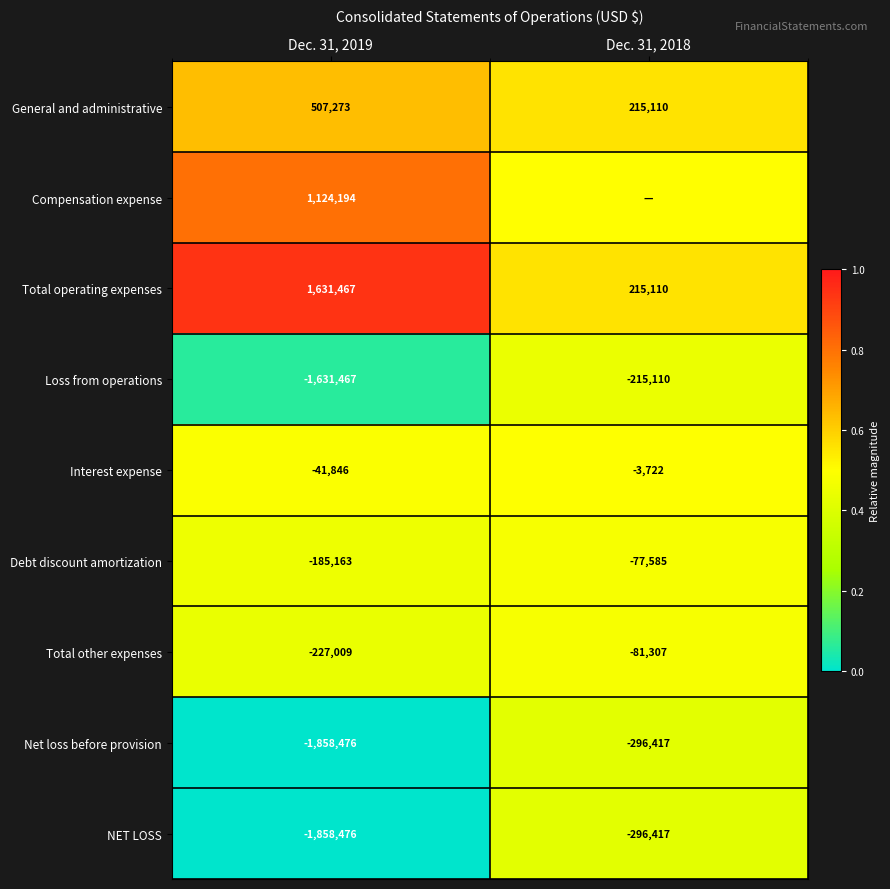

What is the spread (max minus min) of values at Dec. 31, 2019?

3489943.0